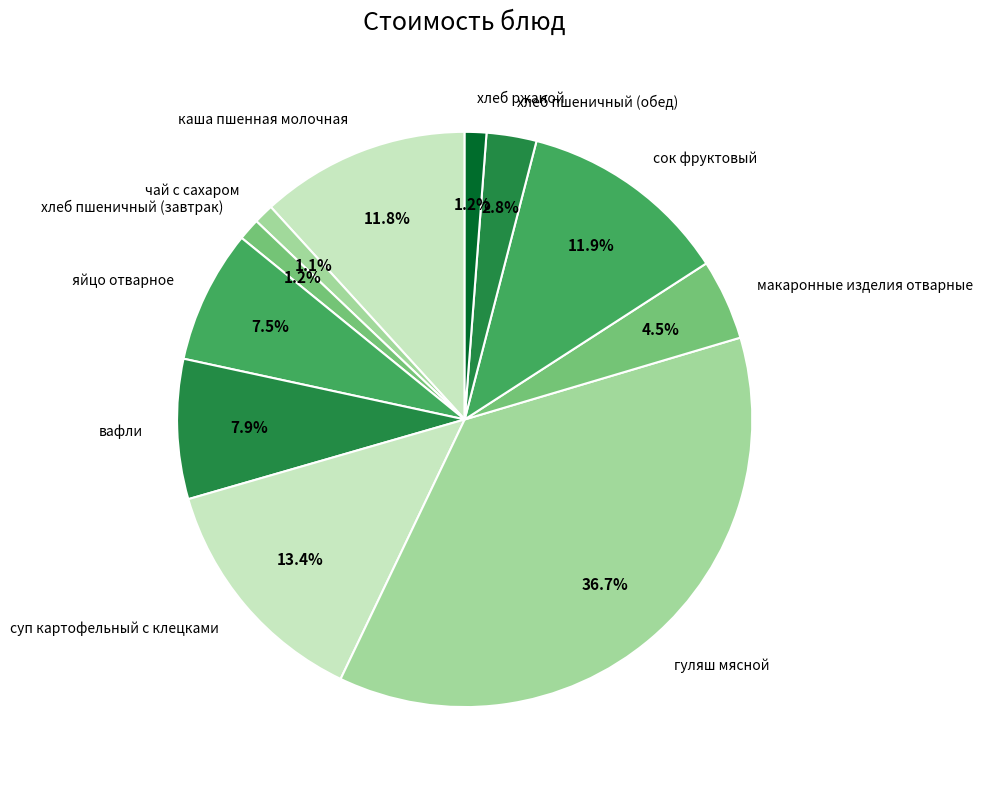

Does суп картофельный с клецками account for over 50% of the chart?

No